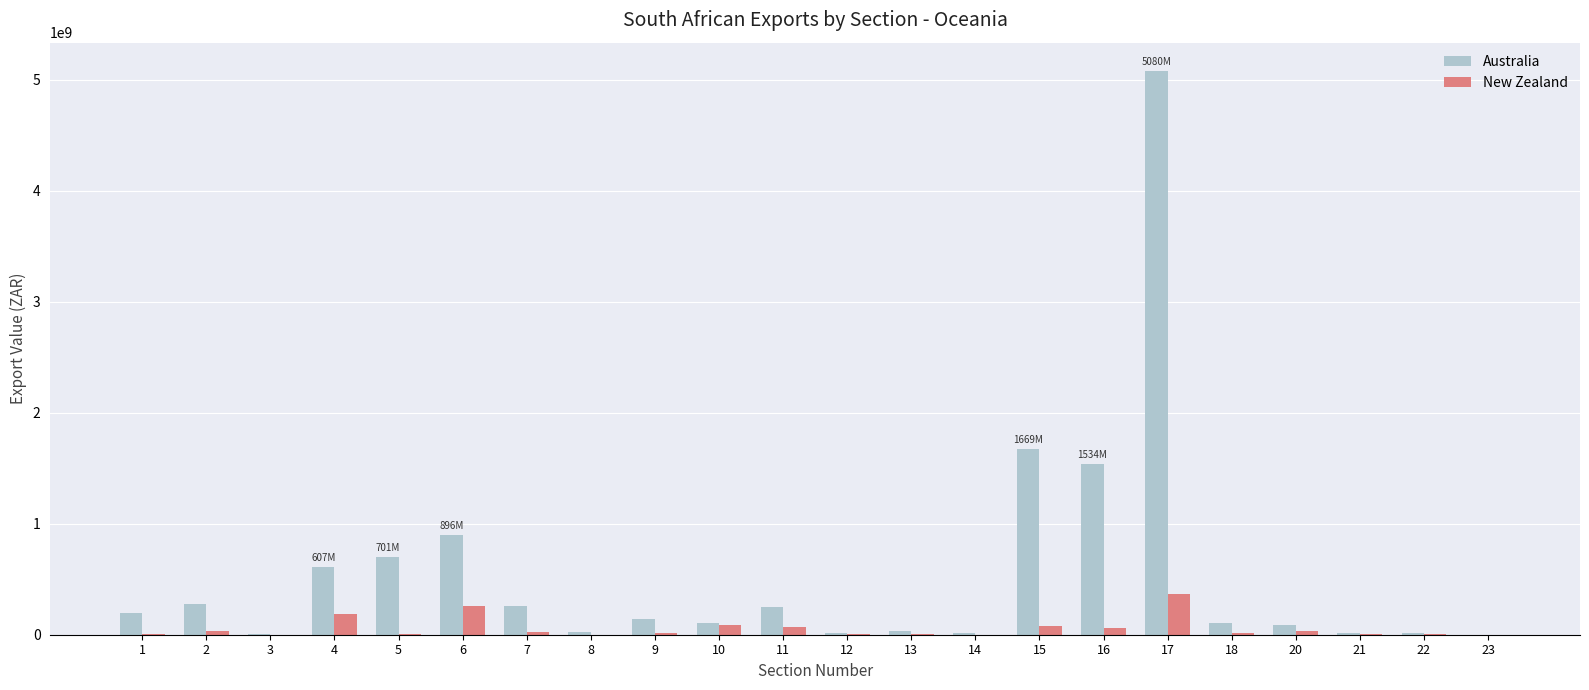

What is the total value across all series at 14?

19976938